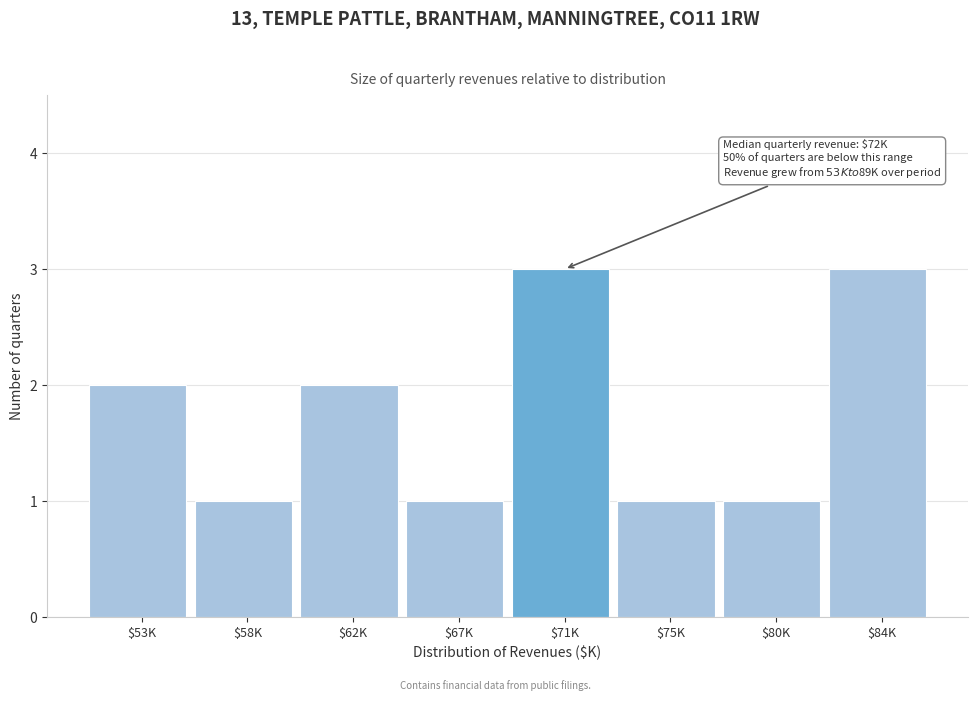

Reading left to right, list all the values displayed in this chart.

2	1	2	1	3	1	1	3